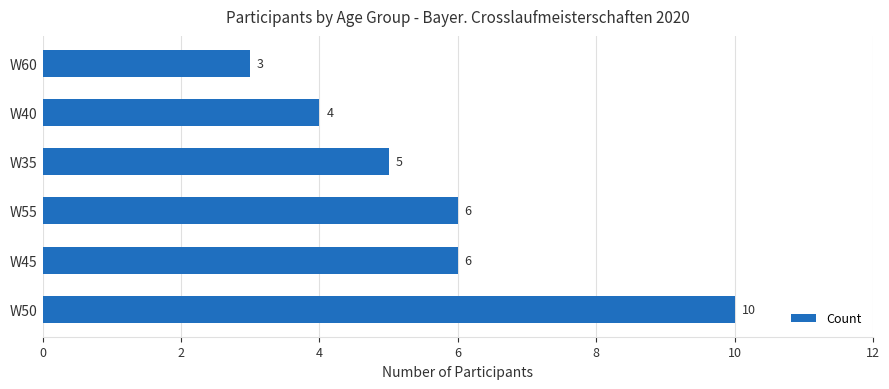

Count the number of data series in this chart.

1